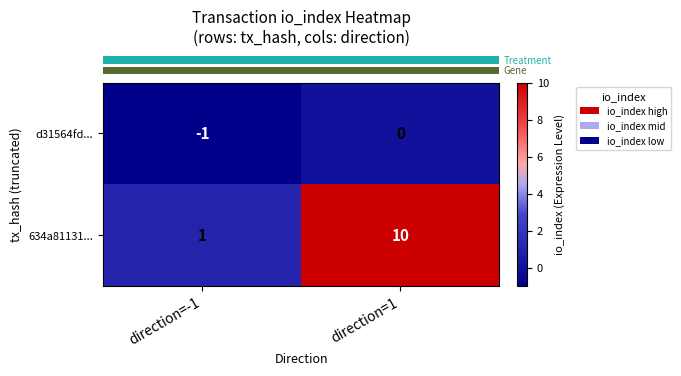

At which label is d31564fd... closest to 0?

direction=1